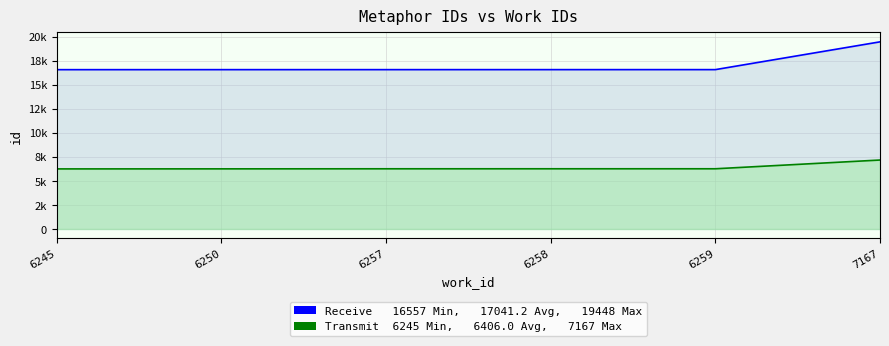

What is the highest value of the Receive series?

19448